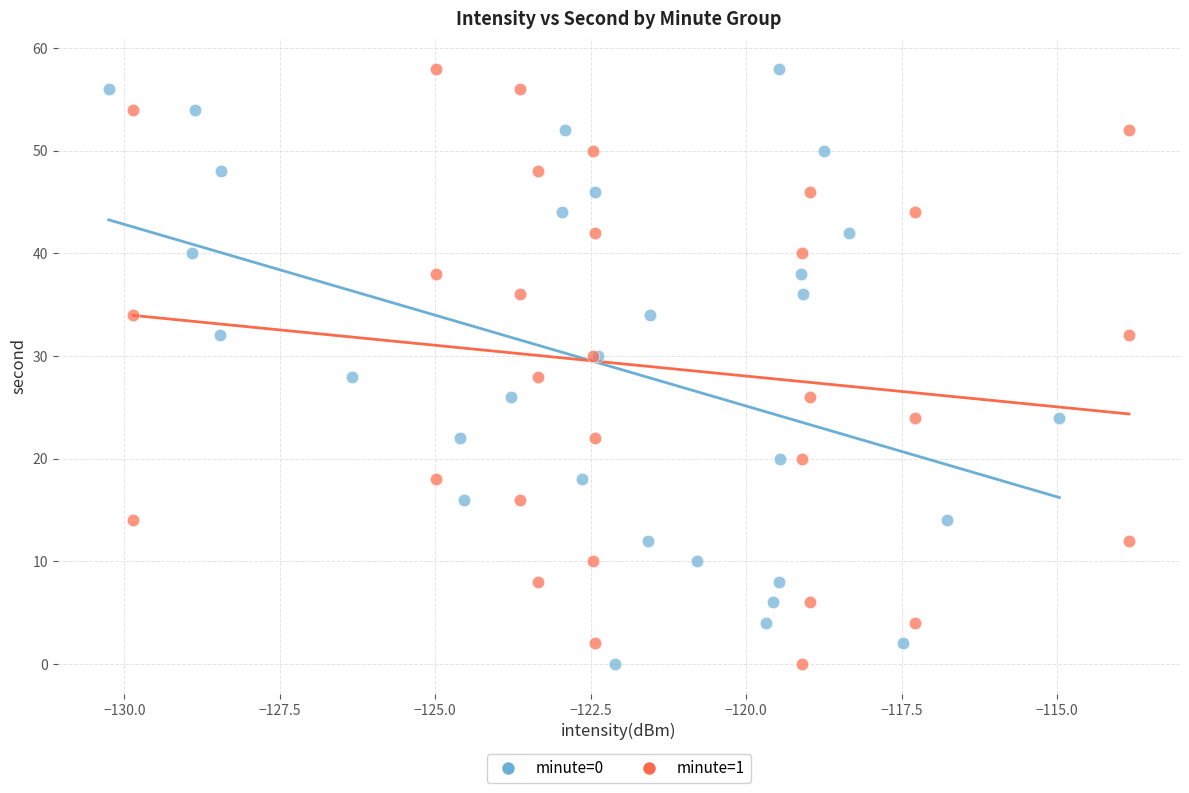

What are all the series names shown in the legend?

minute=0, minute=1